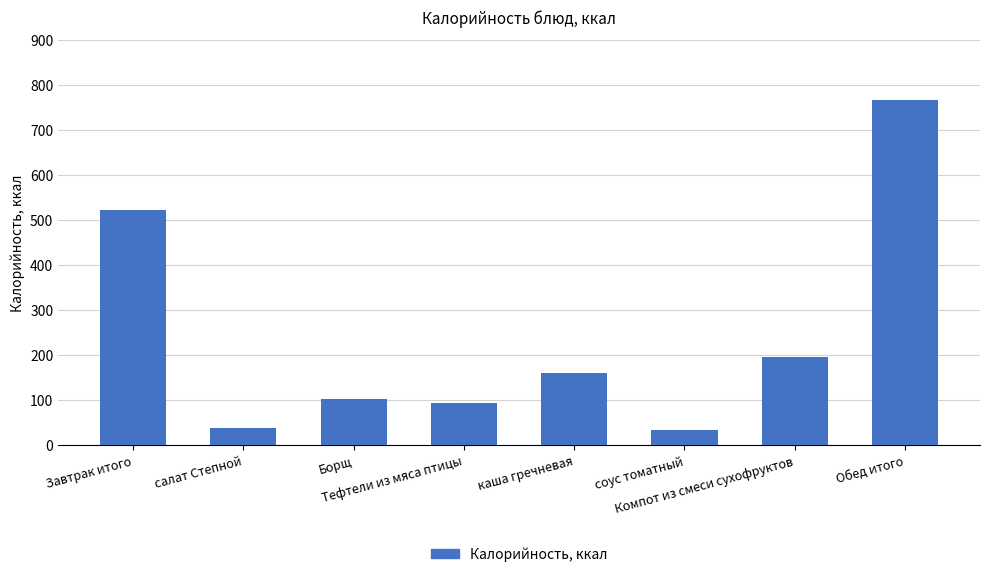

What is the average value?

239.1